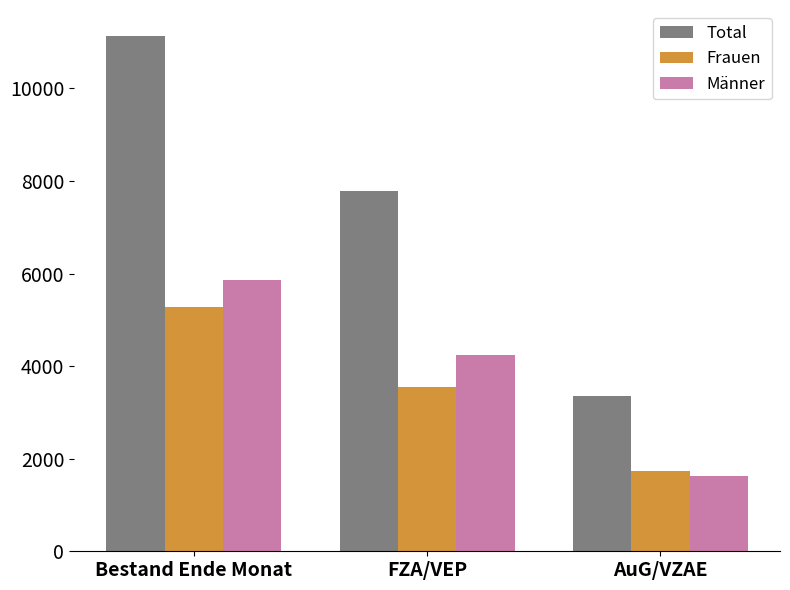

The value of Frauen at FZA/VEP is 3538. True or false?

True